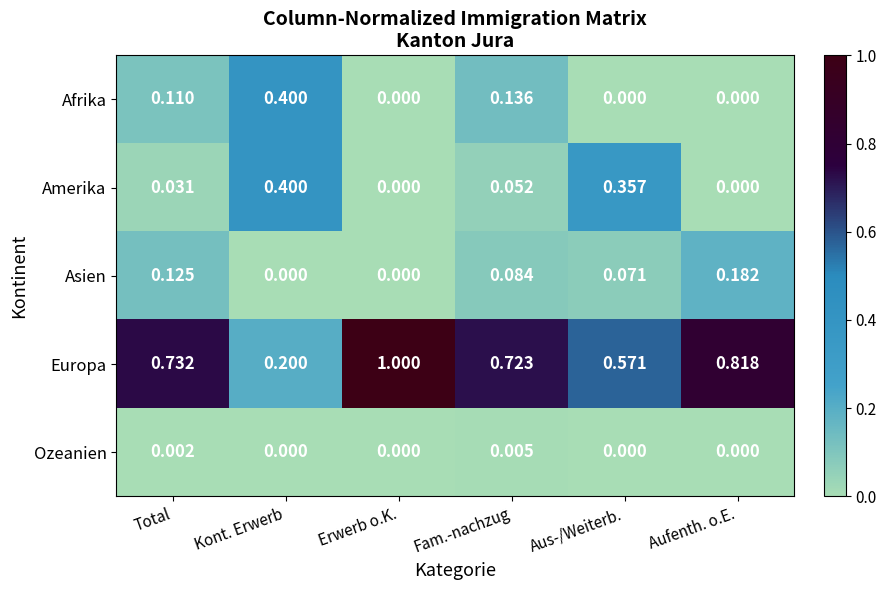

Which series has the largest total across all categories?

Europa